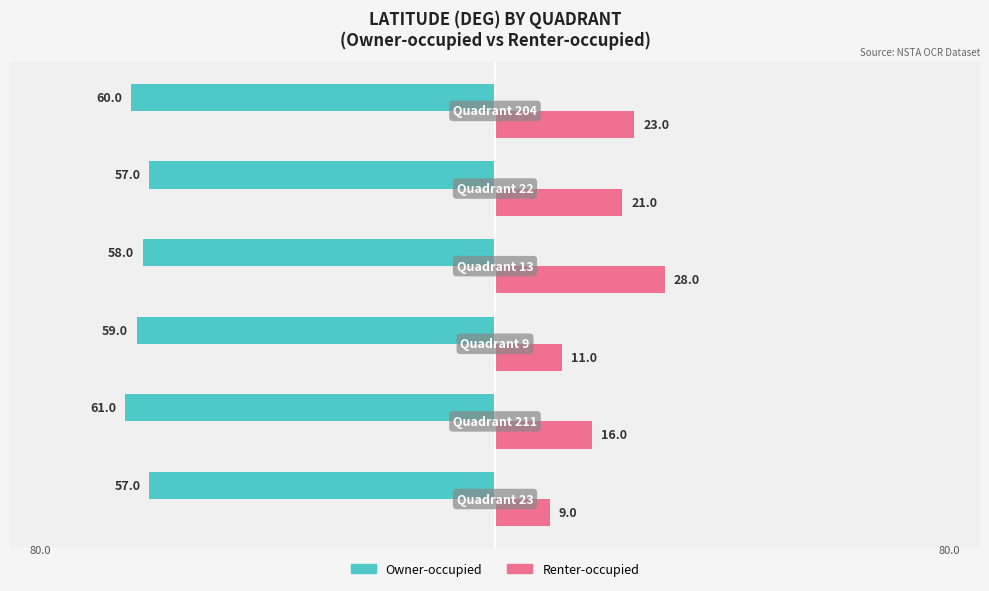

What are all the series names shown in the legend?

Owner-occupied, Renter-occupied